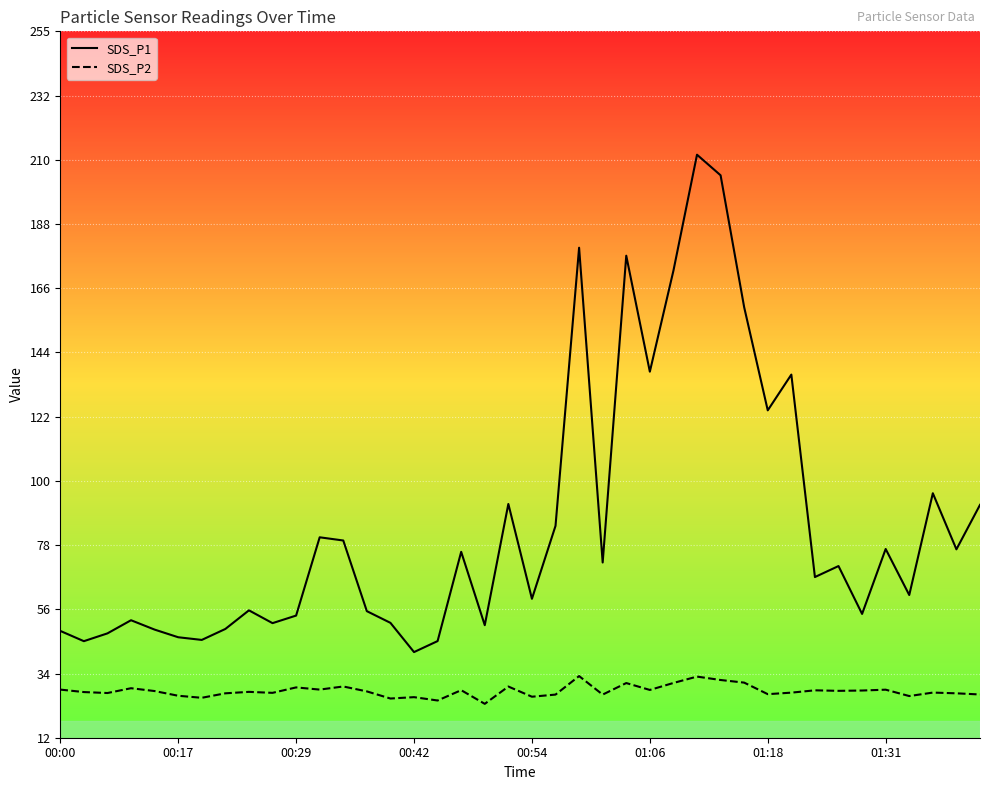

Rank the series by their average value, from highest to lowest.

SDS_P1, SDS_P2